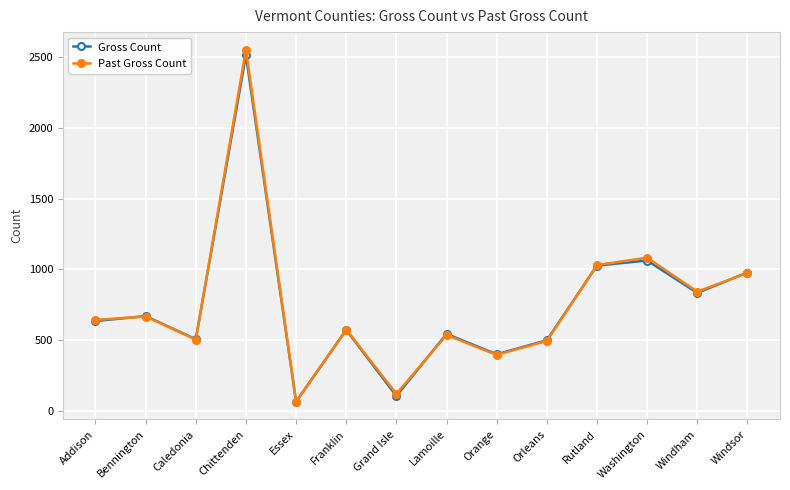

What position from the left is Chittenden?

4